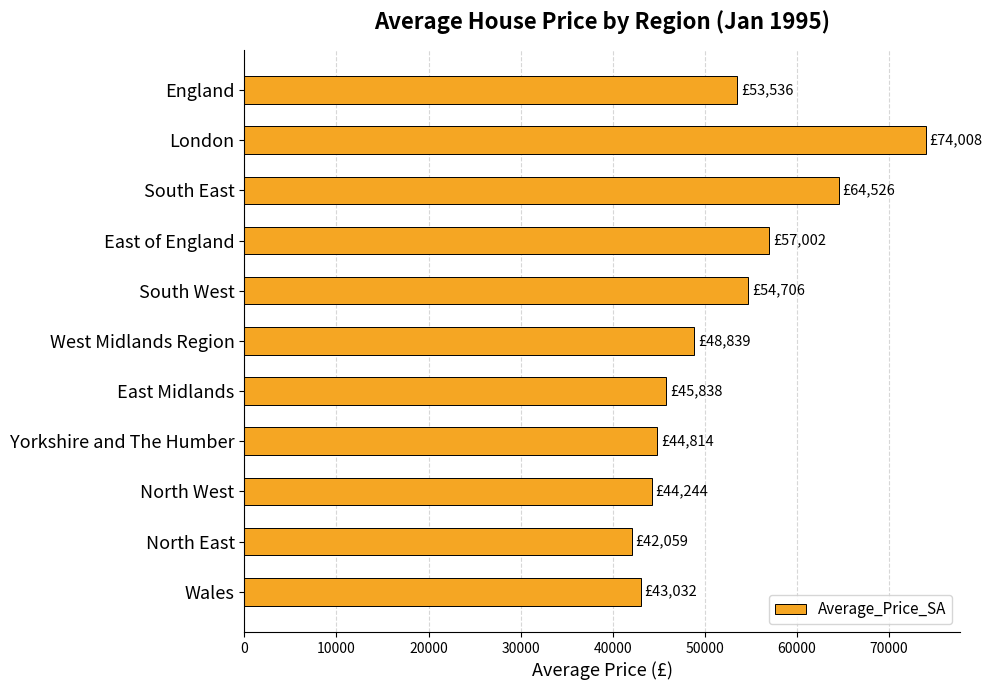

At which category does the chart reach its peak across all series?

London